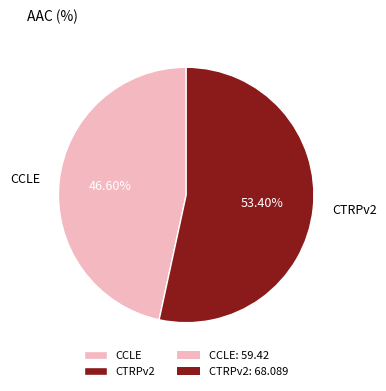

To the nearest percent, what is the difference between the largest and smallest slice percentages?

7%